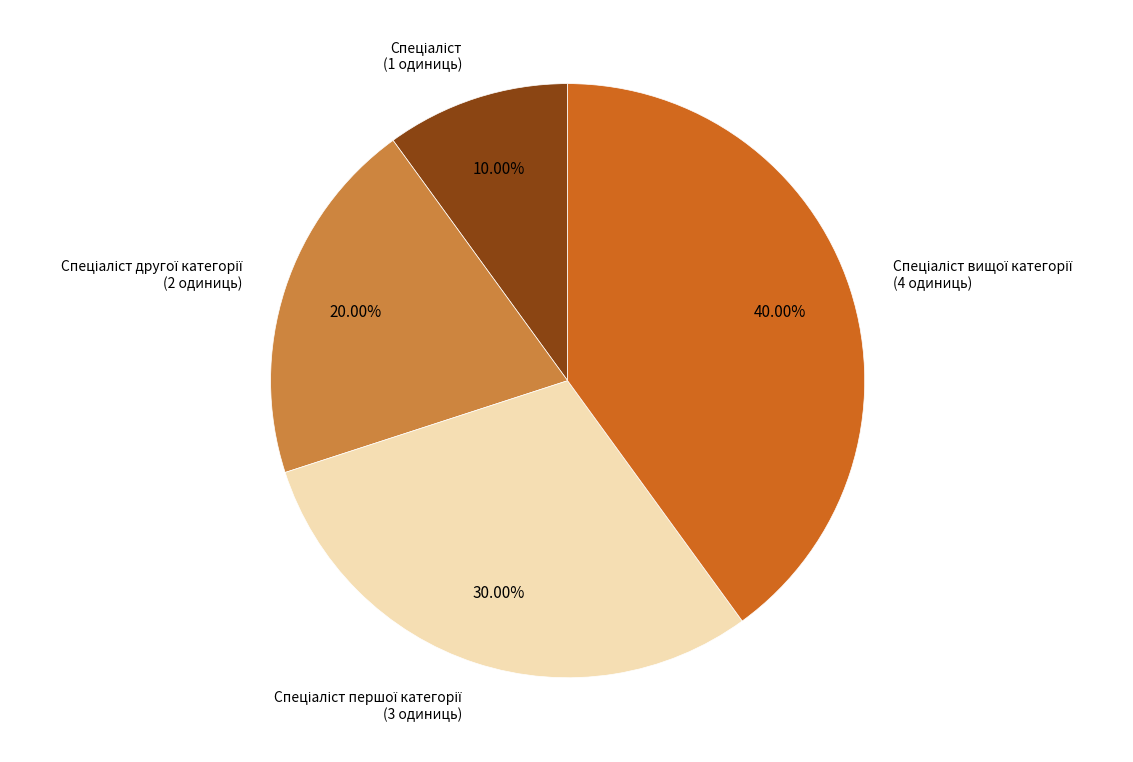

Is there a majority slice in this chart?

No